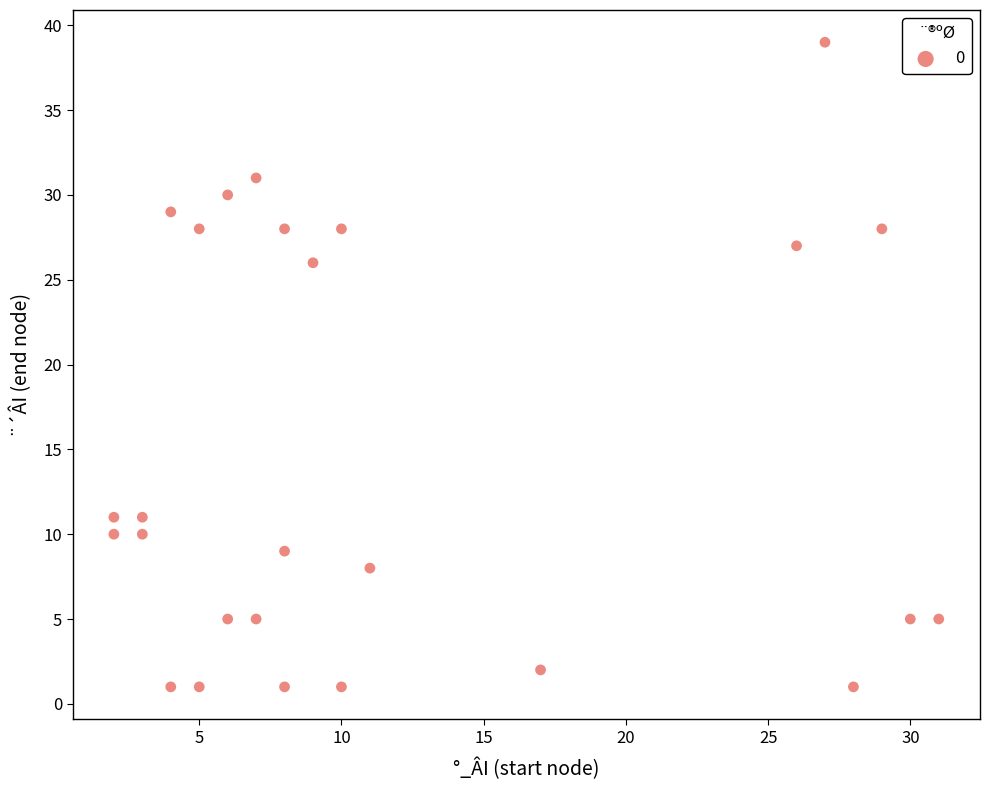

What Y value in the scatter plot is closest to 20?

26